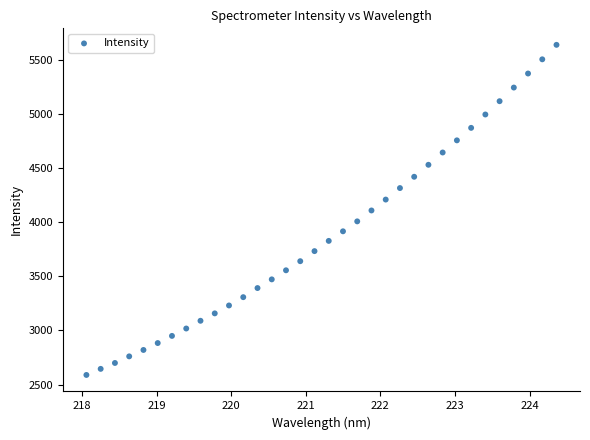

What is the range of Y values (max minus min)?

3047.1